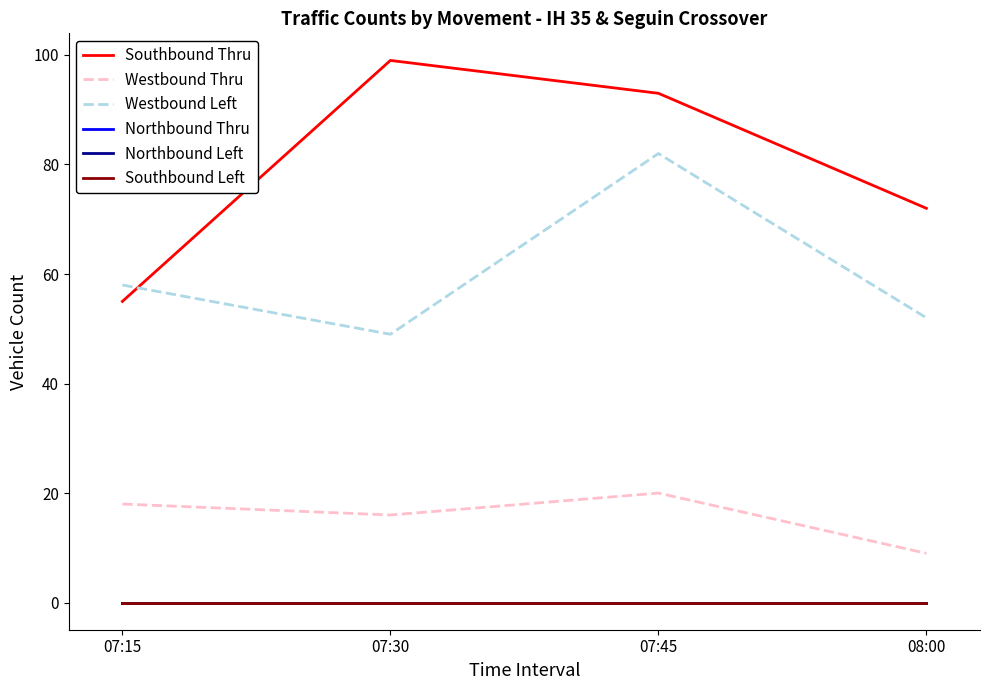

What is the maximum value for Westbound Thru?

20